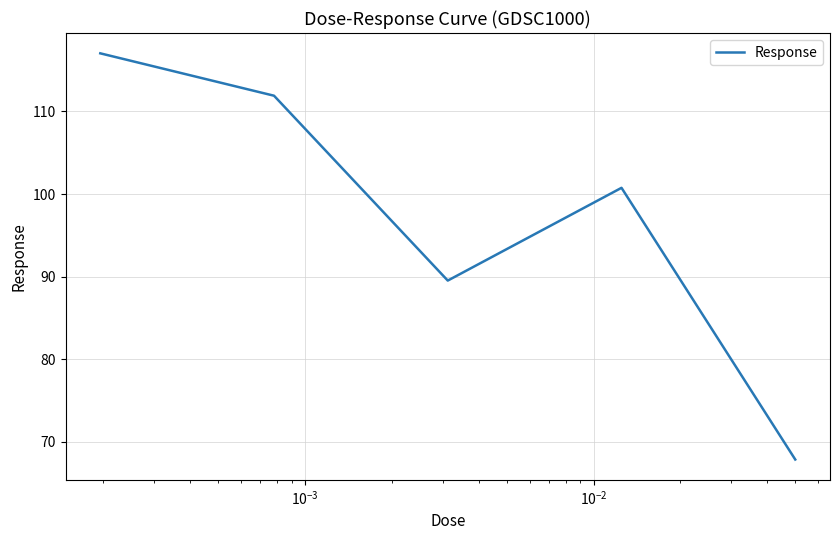

Is this an area chart (filled region under the line)?

No